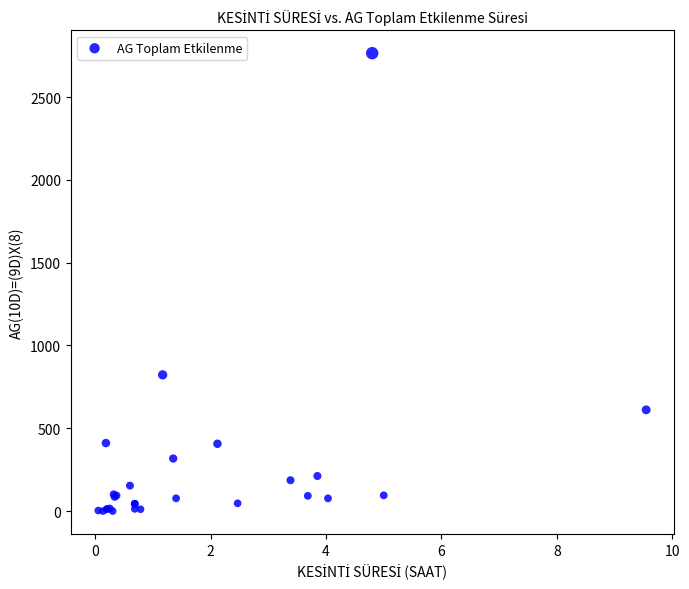

What Y value in the scatter plot is closest to 1382?

822.5